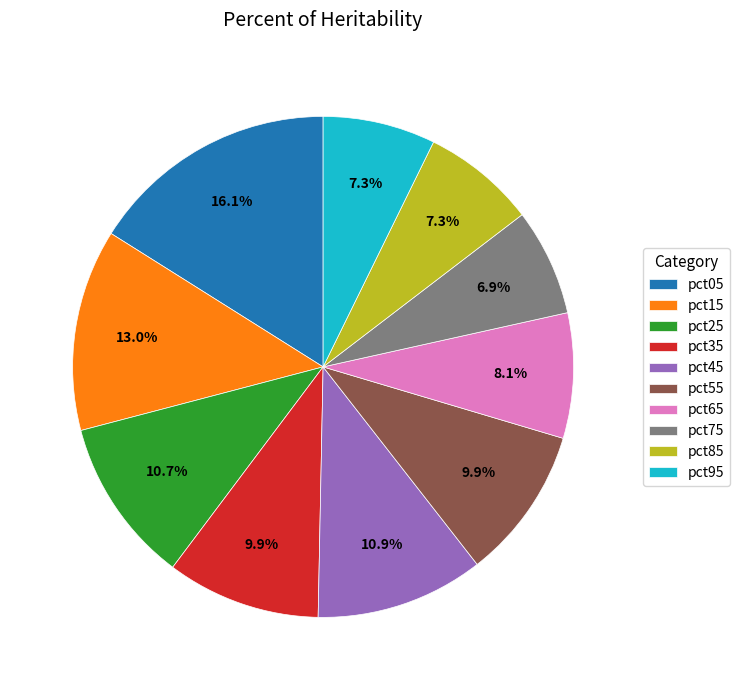

Which category has the biggest portion of the pie?

pct05